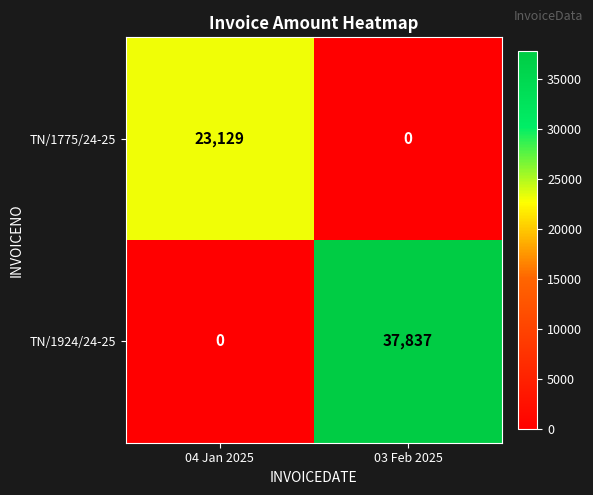

At which category is the sum across all series the highest?

03 Feb 2025